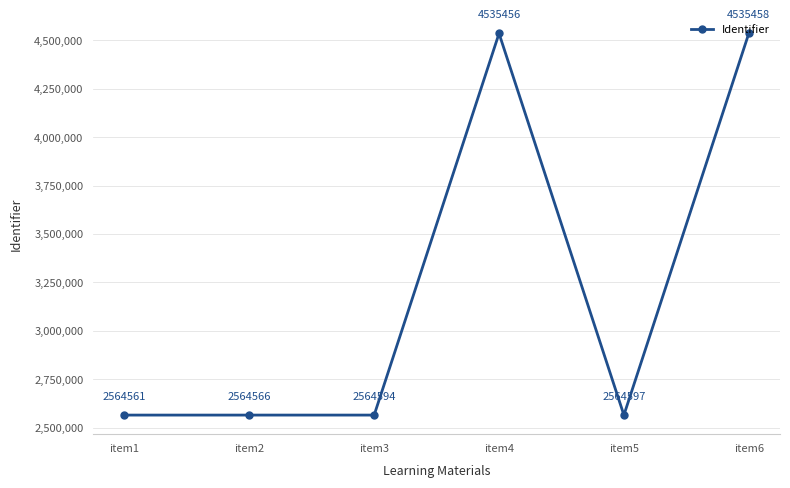

How many points are lower than both their immediate neighbors (excluding endpoints)?

1